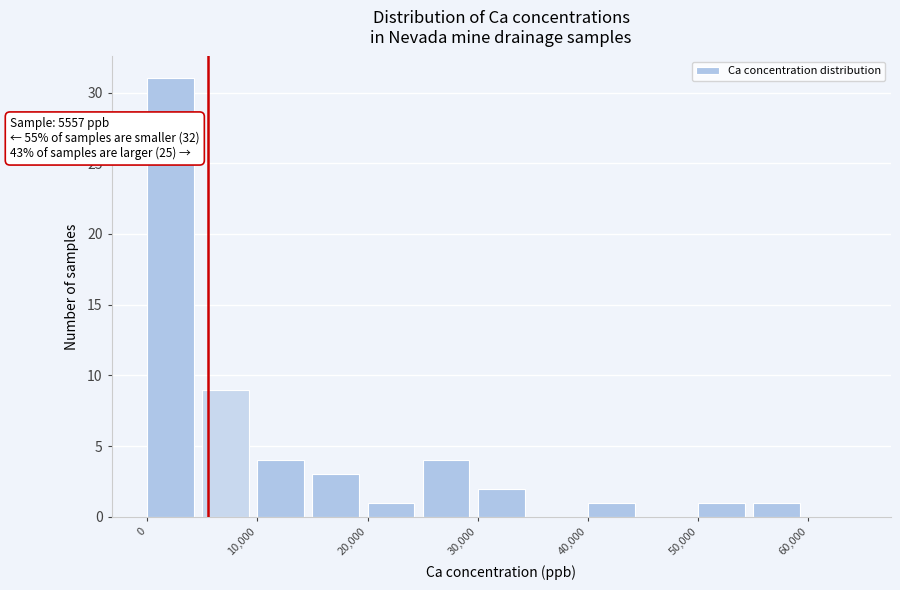

Over which range of the x-axis is the bar tallest?

0 to 5000